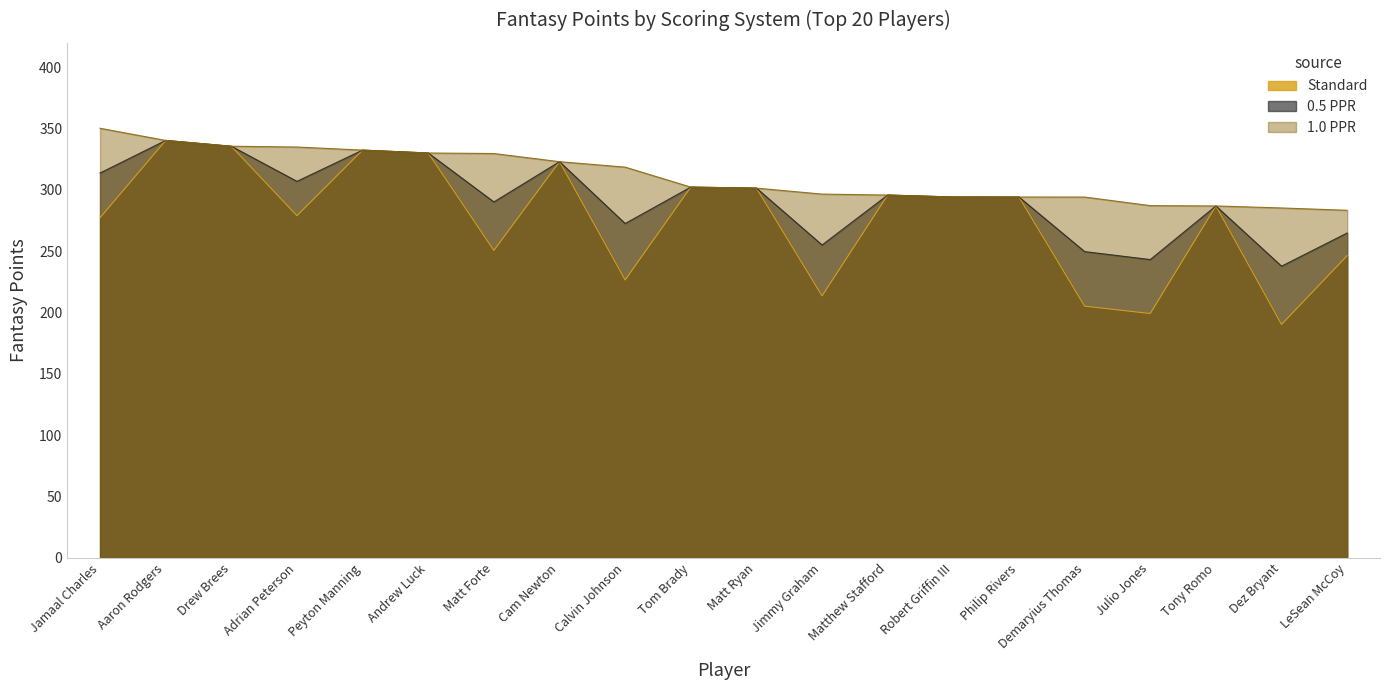

Read the 0.5 PPR value at Matt Forte.

290.2